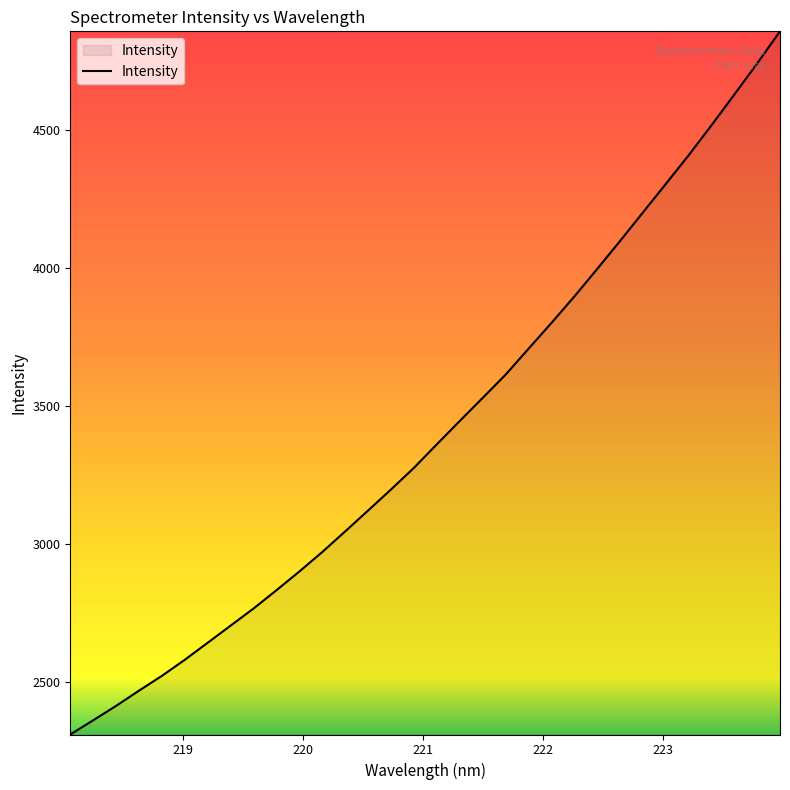

What is the difference between the maximum and minimum values?

2547.7